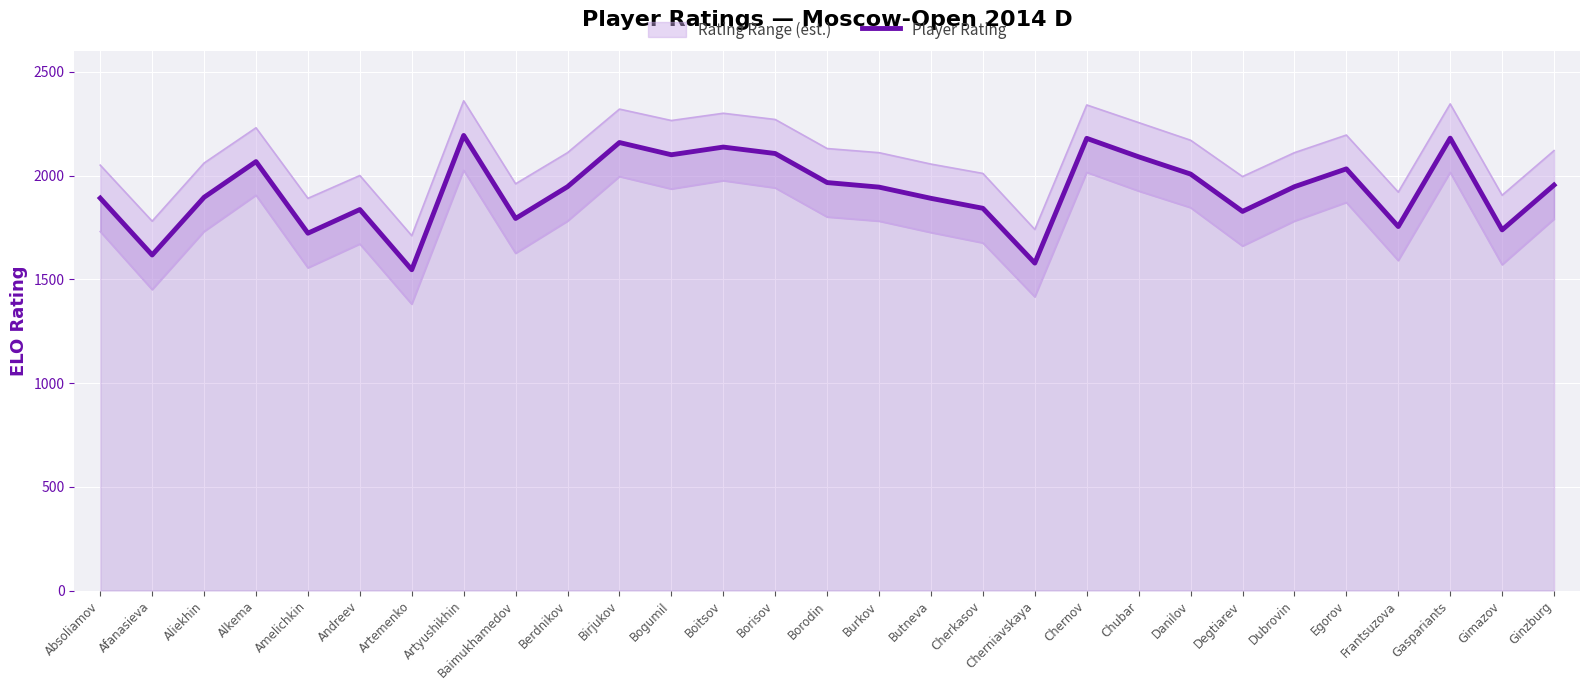

What is the change in value from Absoliamov to Chernov?

+288